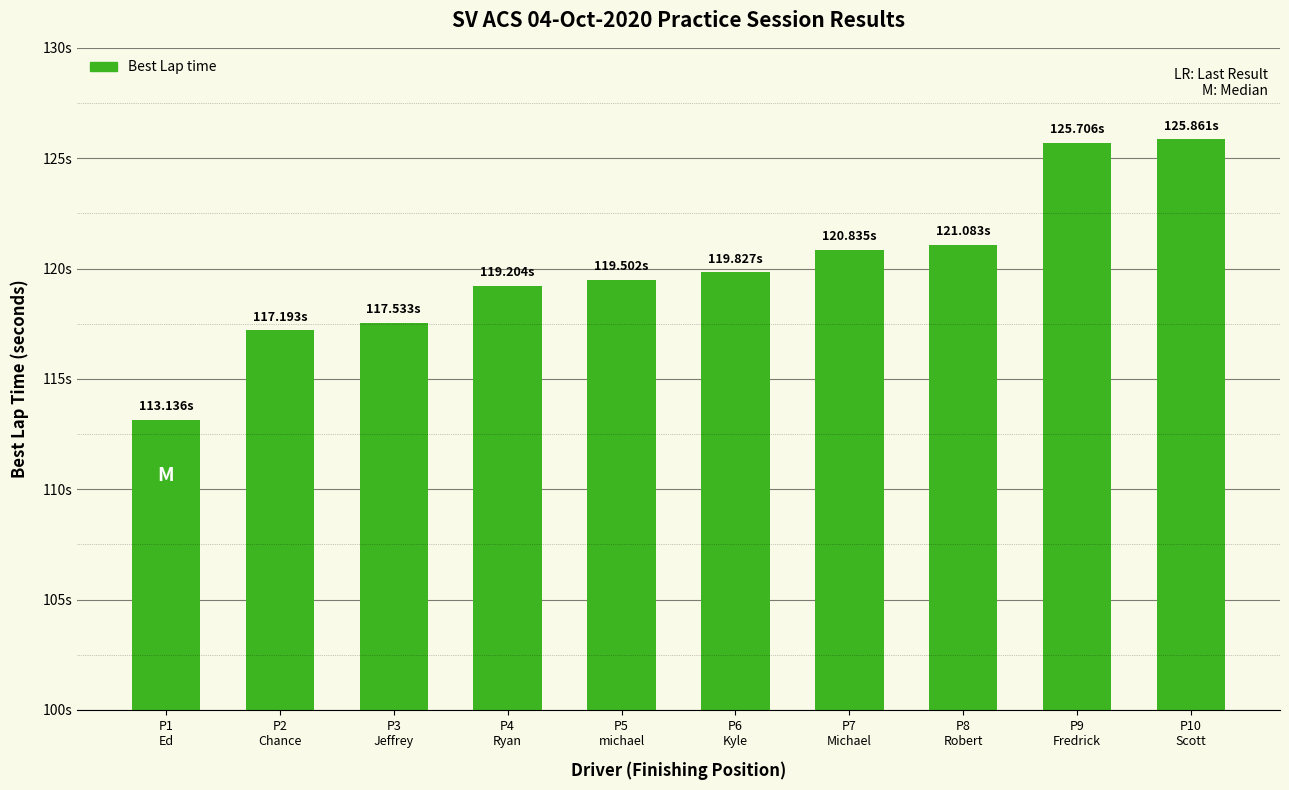

List the labels in order of value, largest first.

P10
Scott, P9
Fredrick, P8
Robert, P7
Michael, P6
Kyle, P5
michael, P4
Ryan, P3
Jeffrey, P2
Chance, P1
Ed